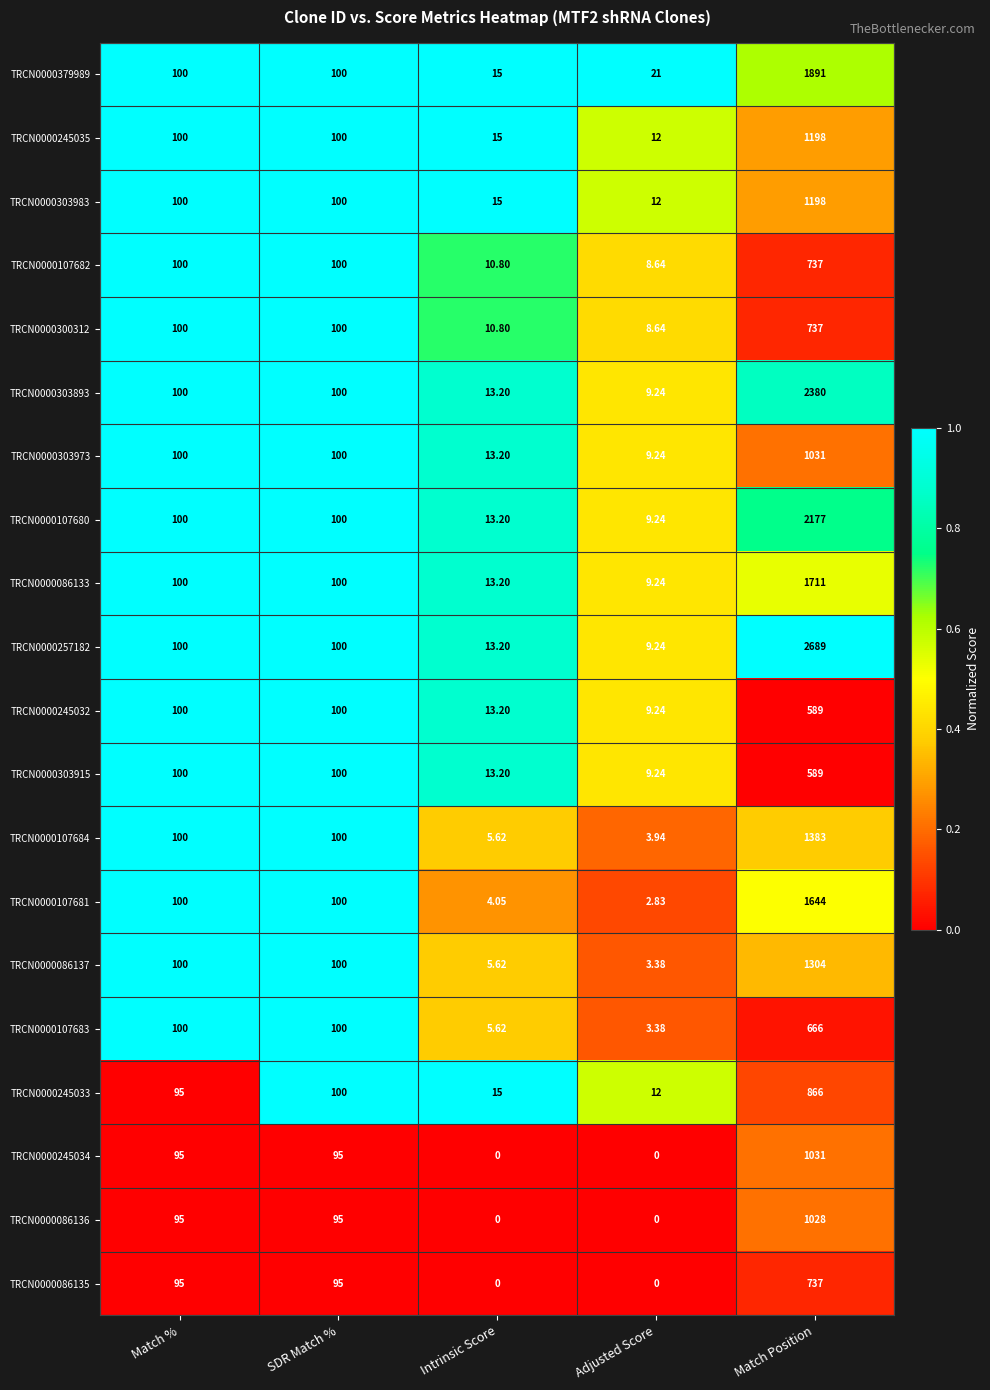

Which category has the highest value across all series?

Match Position